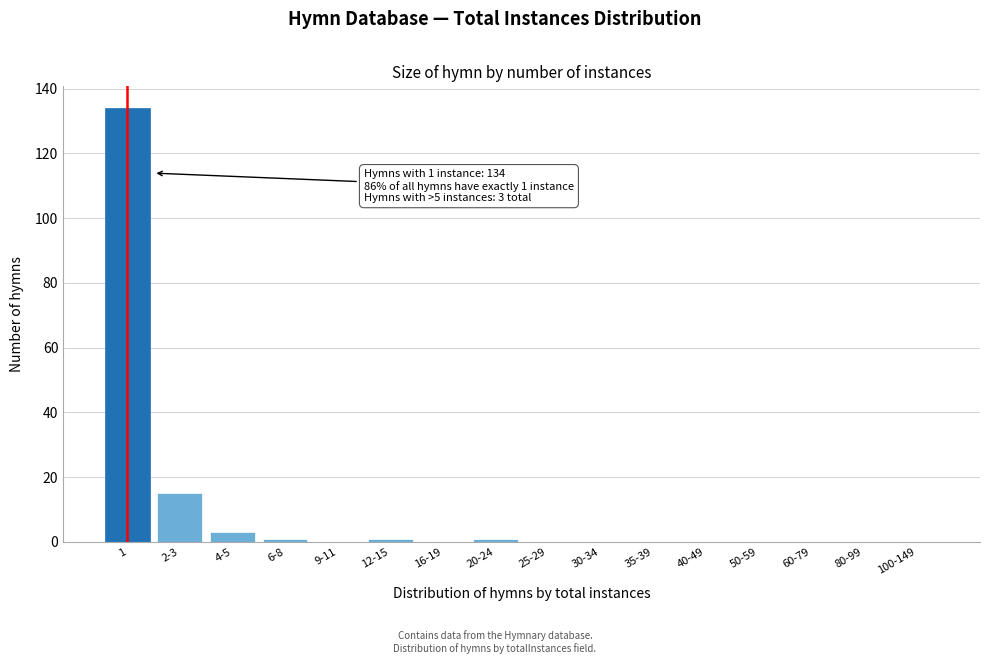

Reading left to right, list all the values displayed in this chart.

1=134	2-3=15	4-5=3	6-8=1	9-11=0	12-15=1	16-19=0	20-24=1	25-29=0	30-34=0	35-39=0	40-49=0	50-59=0	60-79=0	80-99=0	100-149=0